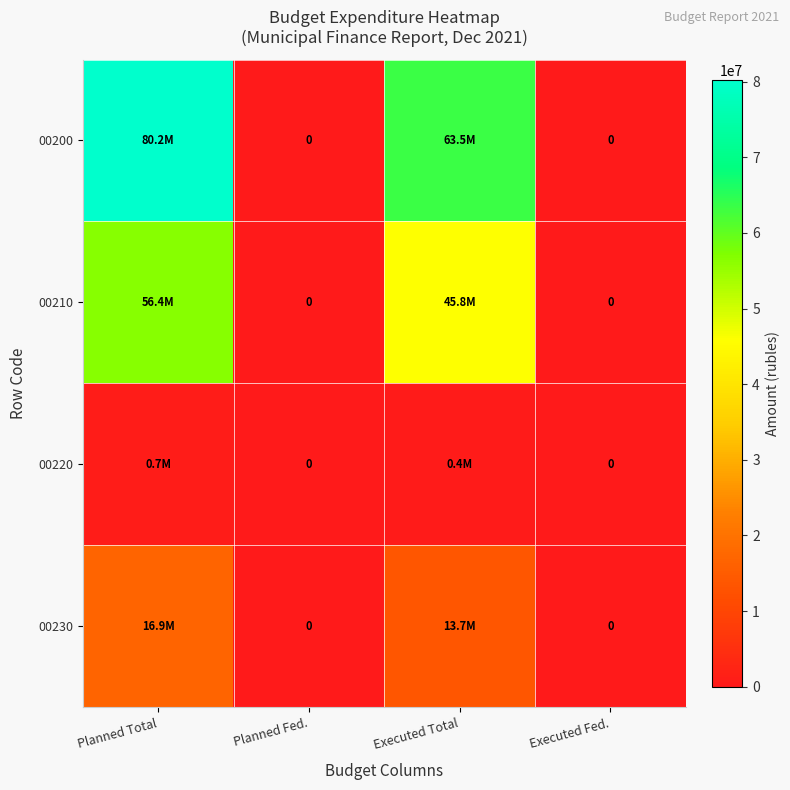

Which series changed the most between Planned Total and Planned Fed.?

00200